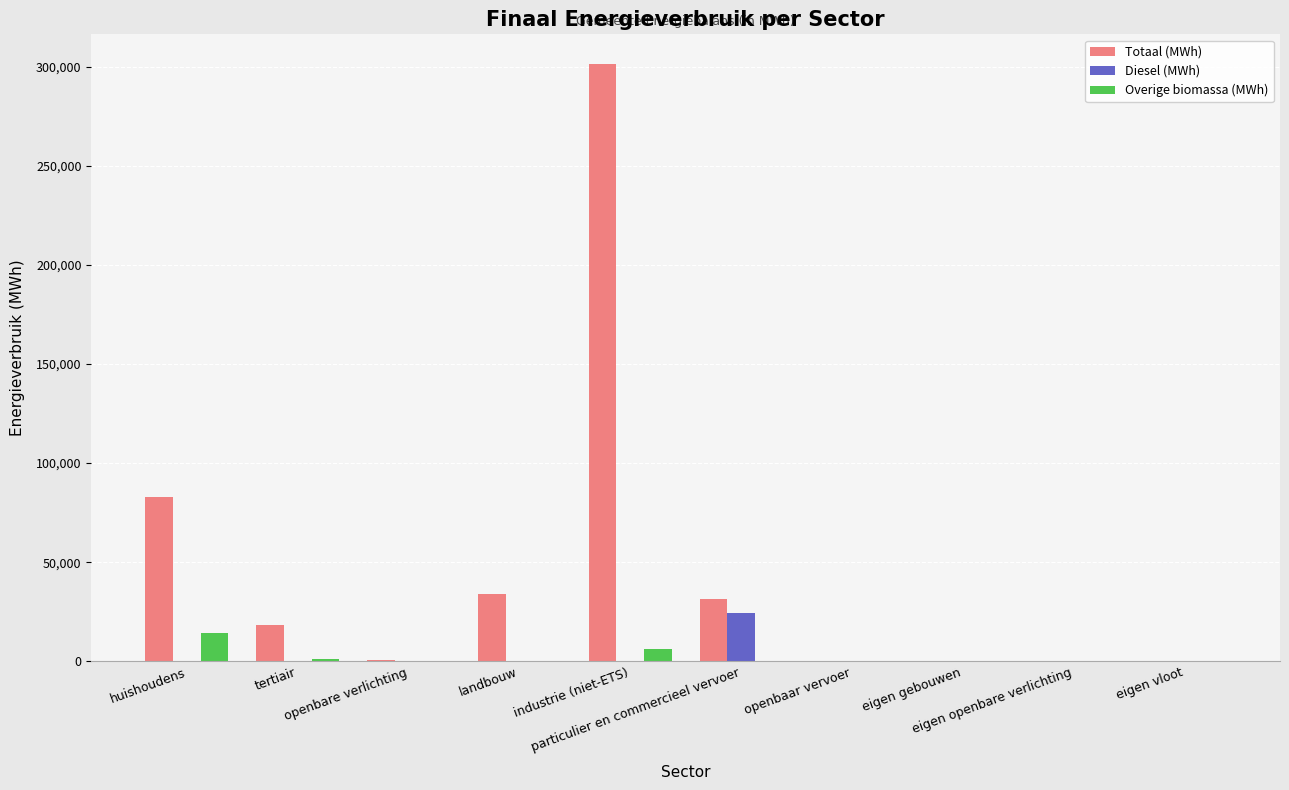

What is the sum of all Diesel (MWh) values?

24417.4